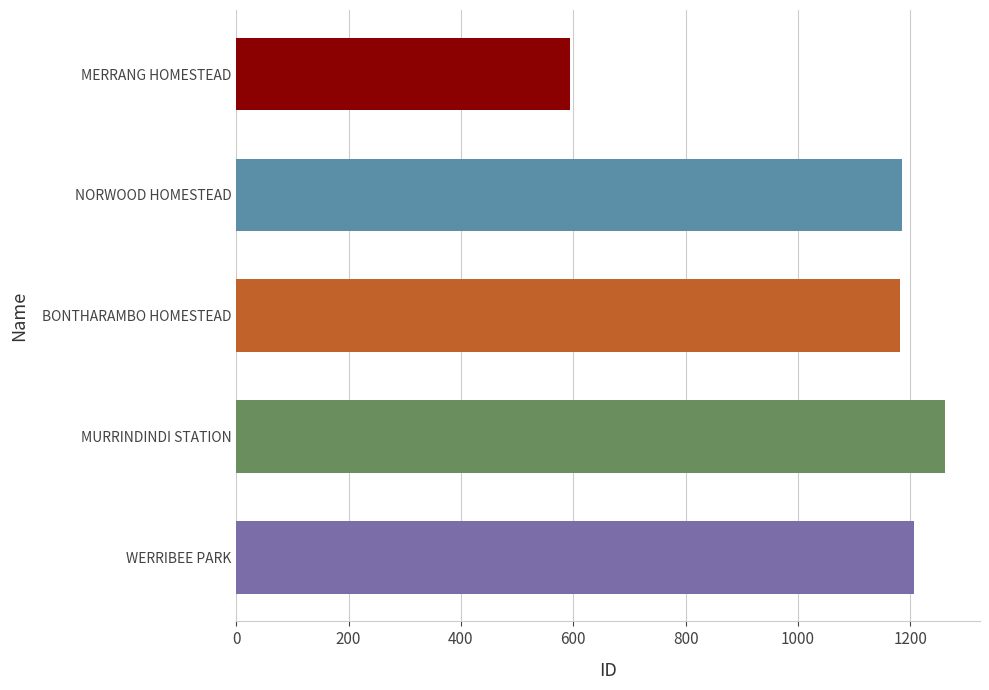

Which has a higher value, MERRANG HOMESTEAD or NORWOOD HOMESTEAD?

NORWOOD HOMESTEAD